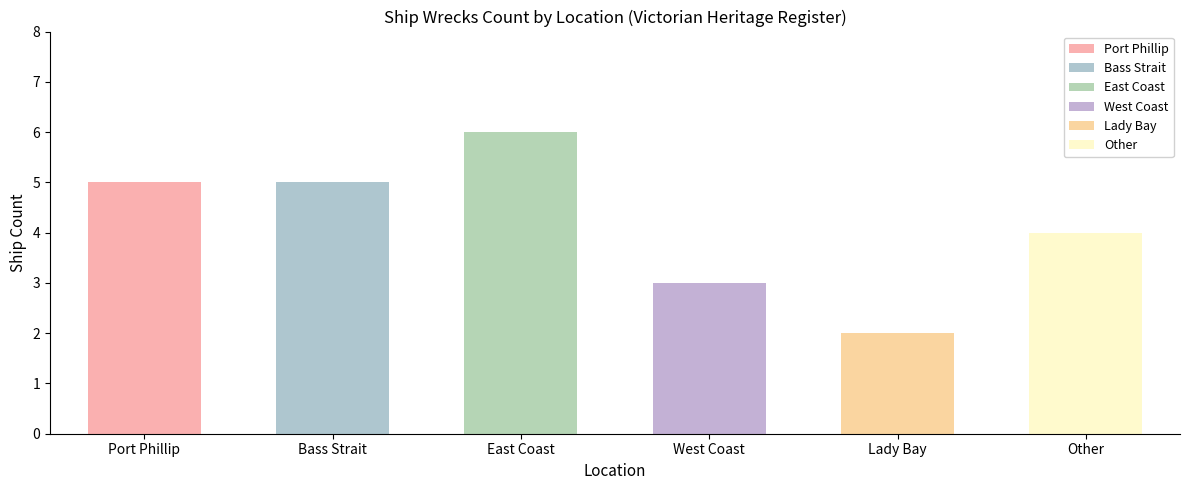

Where is the data nearest to the value 4?

Other